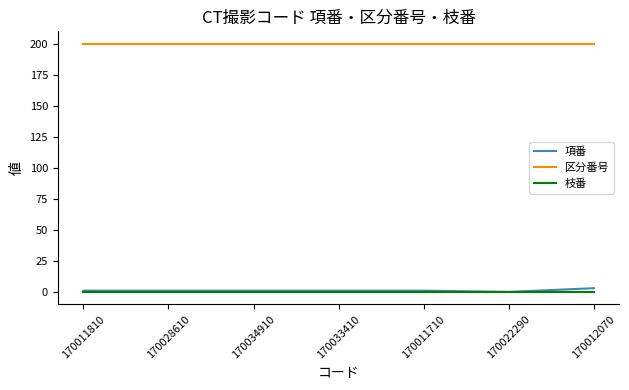

How many distinct data groups are displayed?

3